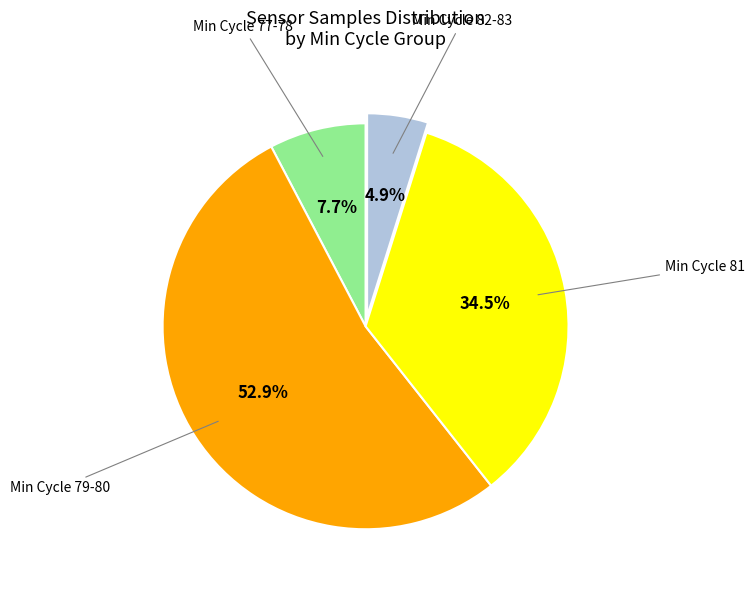

Which has a higher value, Min Cycle 81 or Min Cycle 82-83?

Min Cycle 81